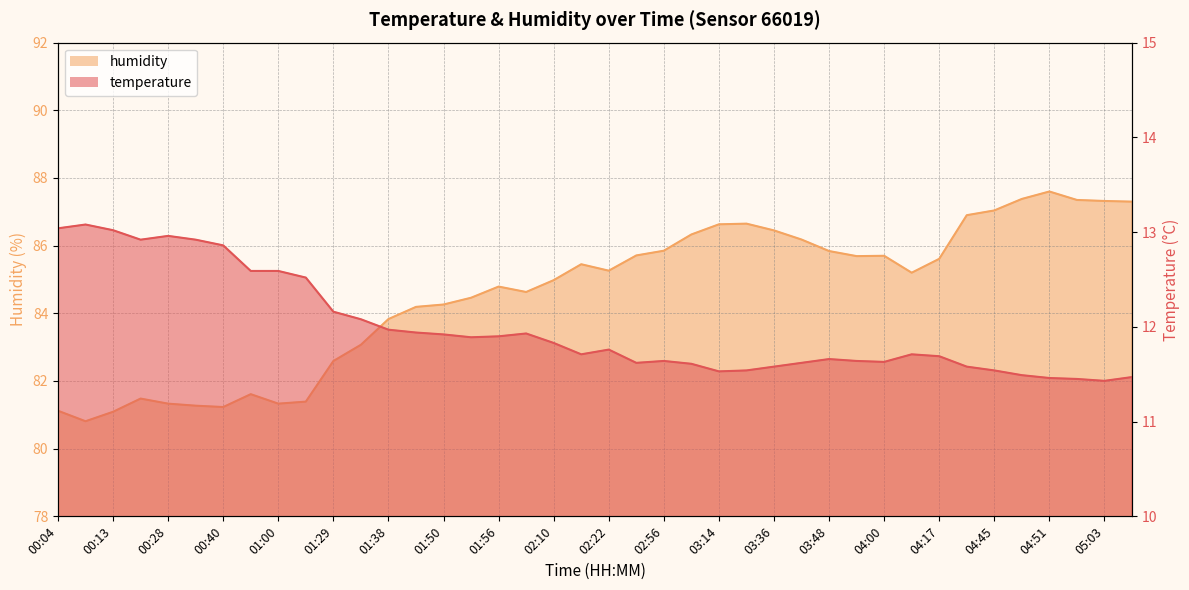

What is the difference between the maximum and minimum values in the humidity series?

6.8